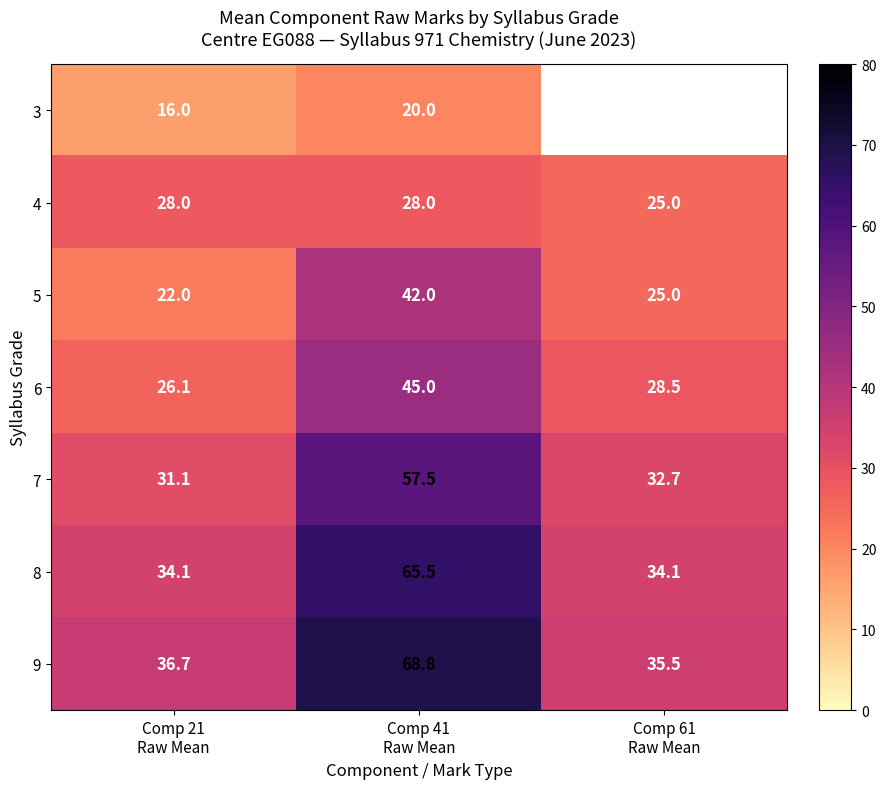

How many values in the 9 series exceed 36?

2